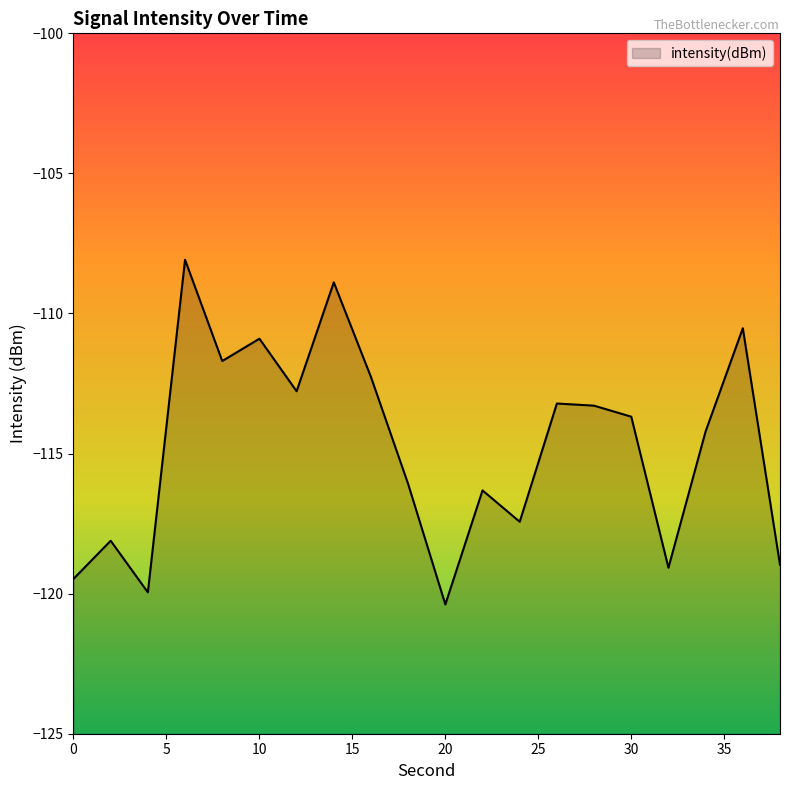

How many data points are less than -113?

13